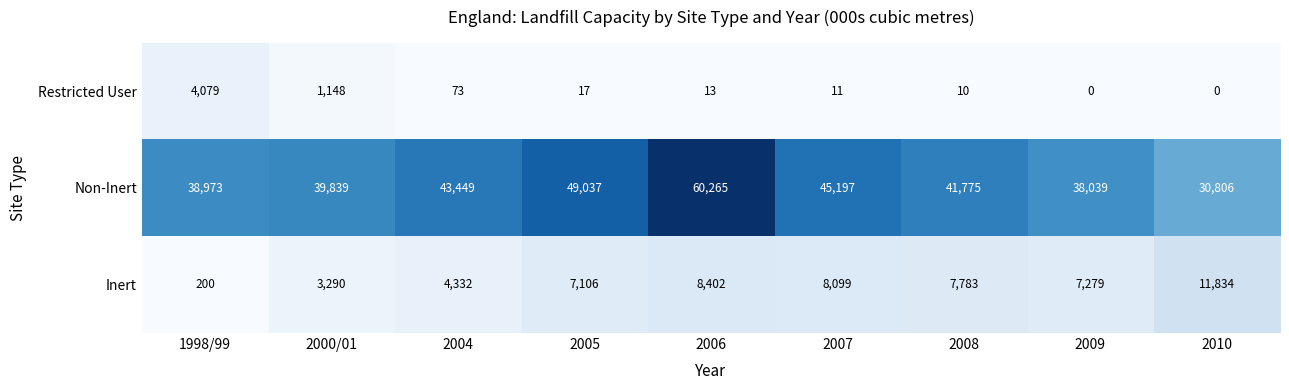

Between 2007 and 2008, which series saw the biggest shift?

Non-Inert